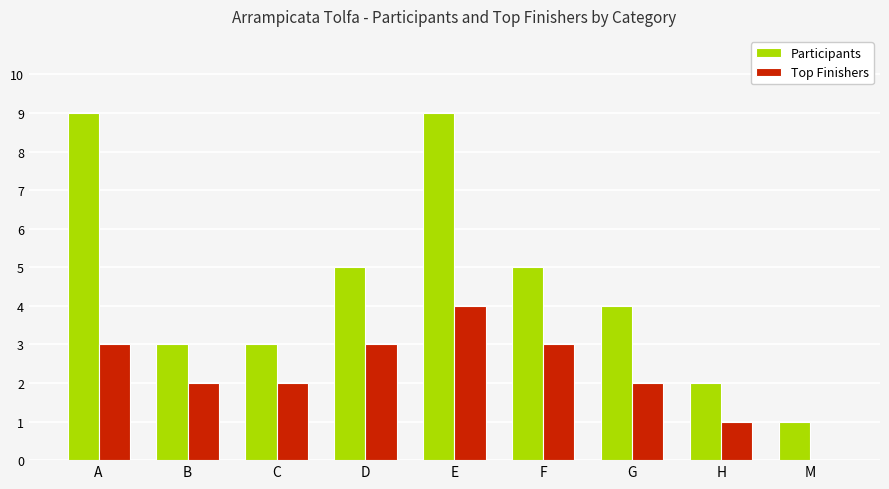

What value does the Top Finishers series have at F?

3